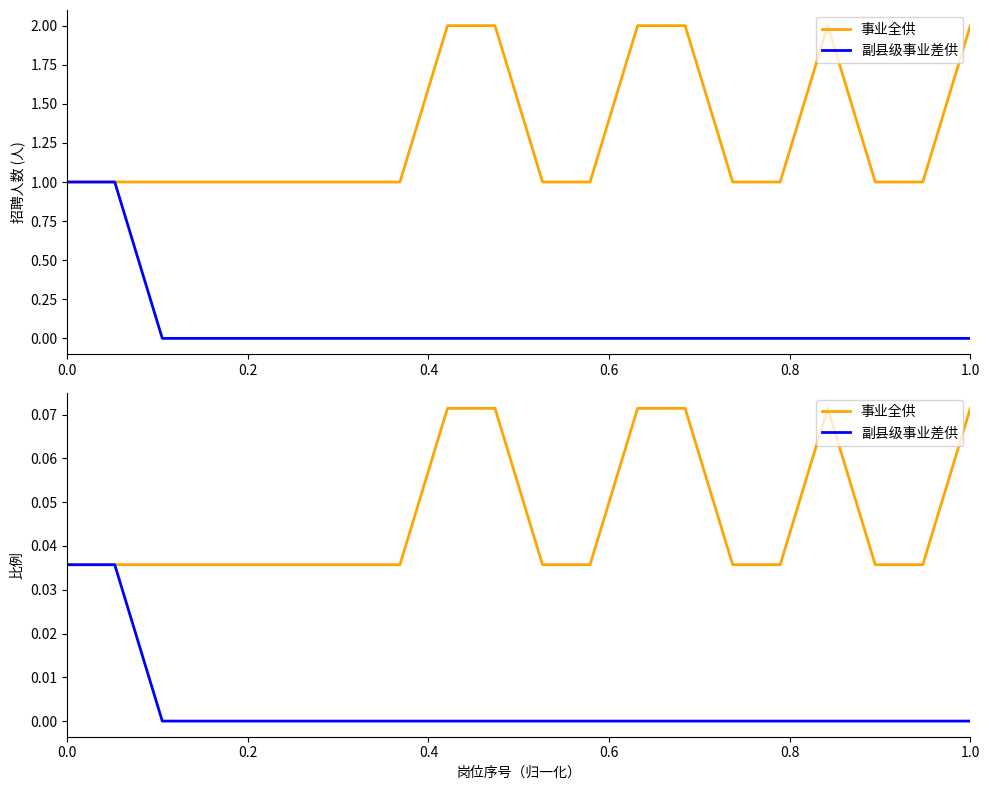

How many positive values does the 副县级事业差供 series have?

2